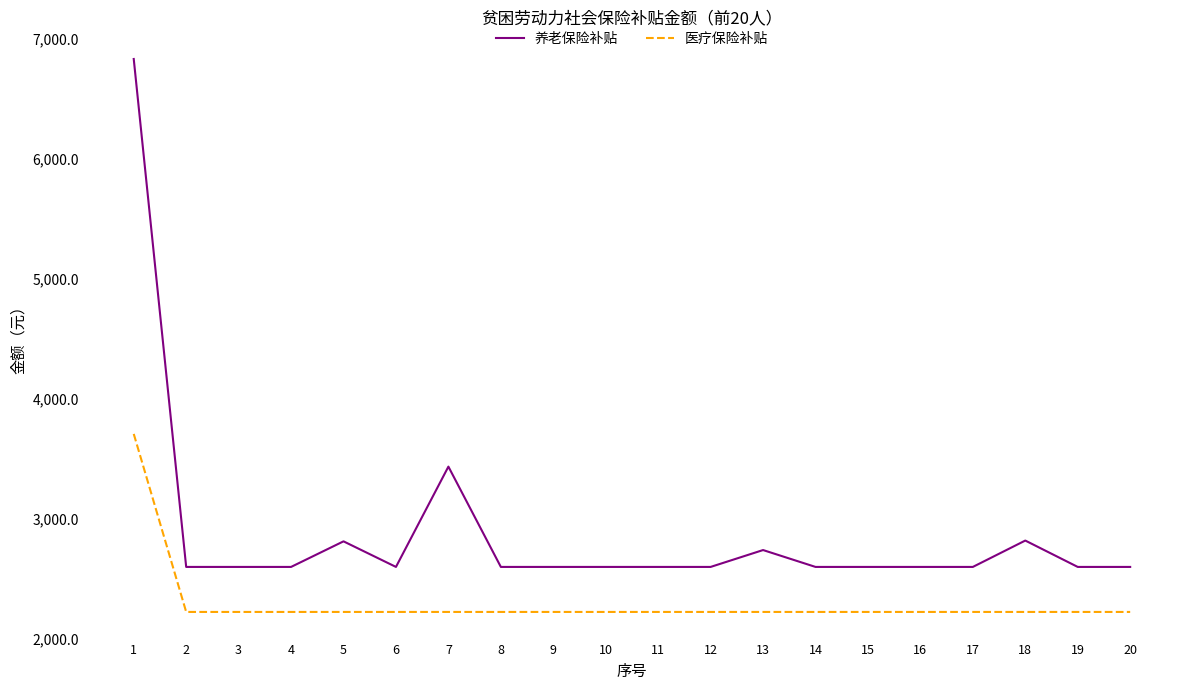

True or false: 养老保险补贴 has a value of 2595.3 at 8.

True